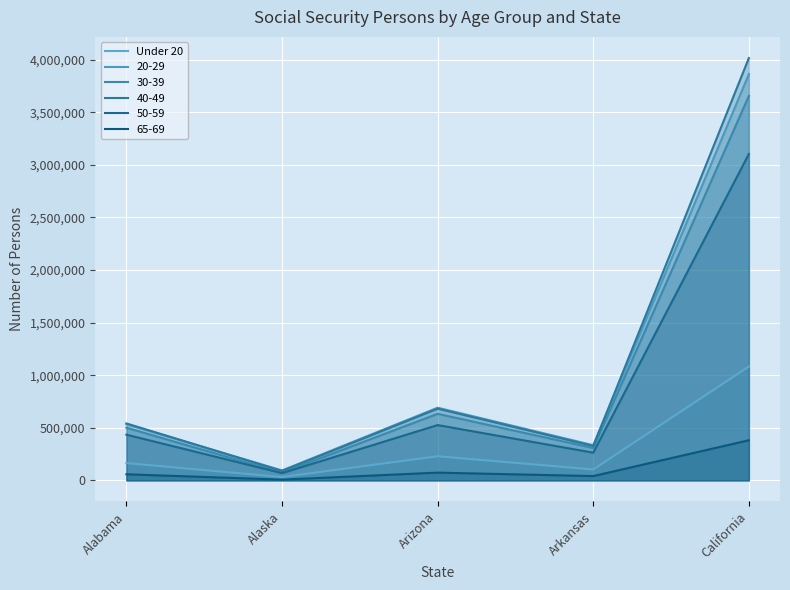

How many series are shown in this chart?

6